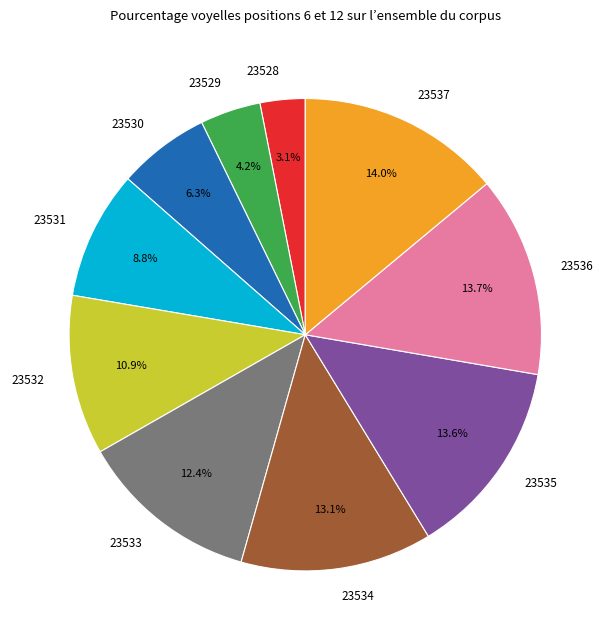

What portion of the pie excludes 23537?

86.0%